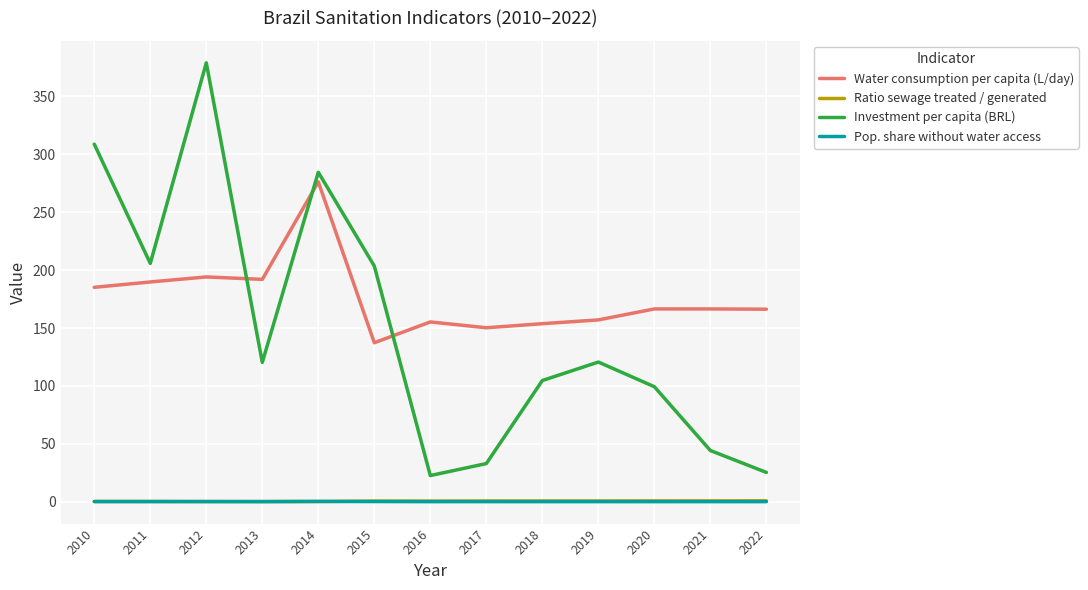

Is the value of Investment per capita (BRL) at 2022 greater than the value of Pop. share without water access at 2021?

Yes